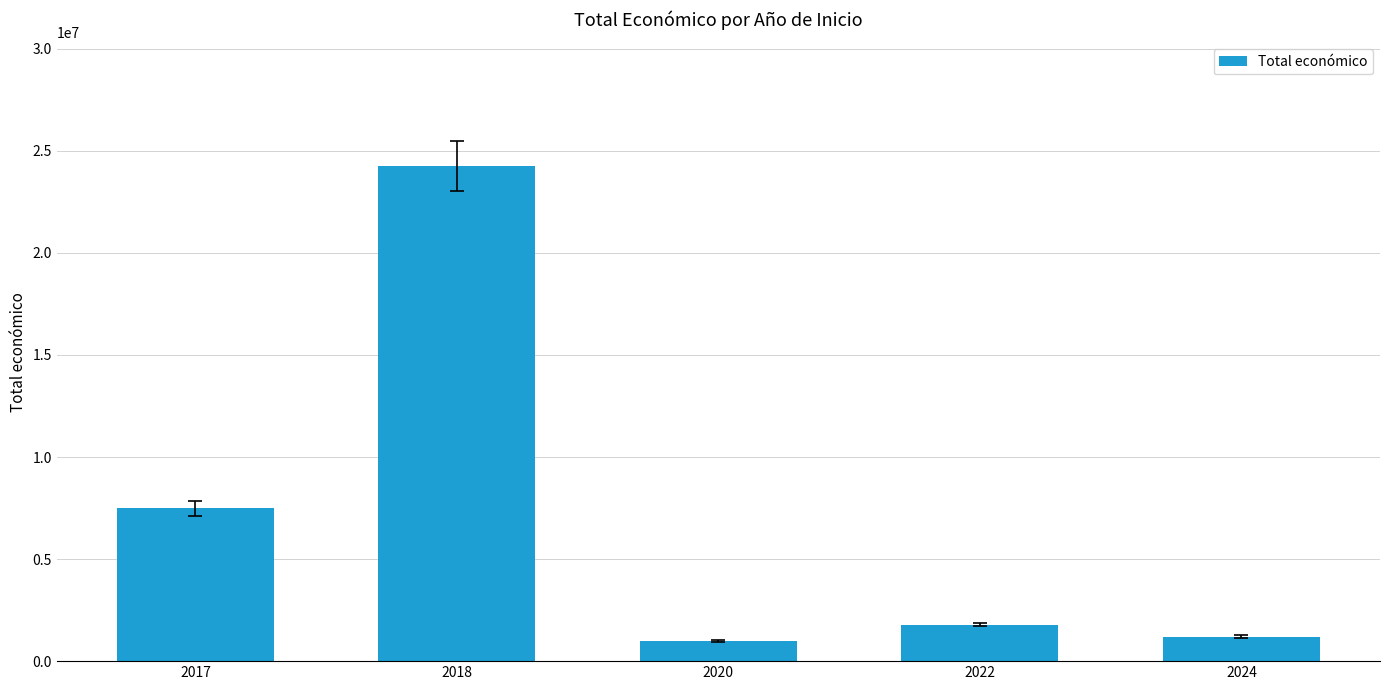

Reading right to left, extract all data points from this chart.

1205590.0	1786953.8	1008404.2	24253773.8	7494808.0